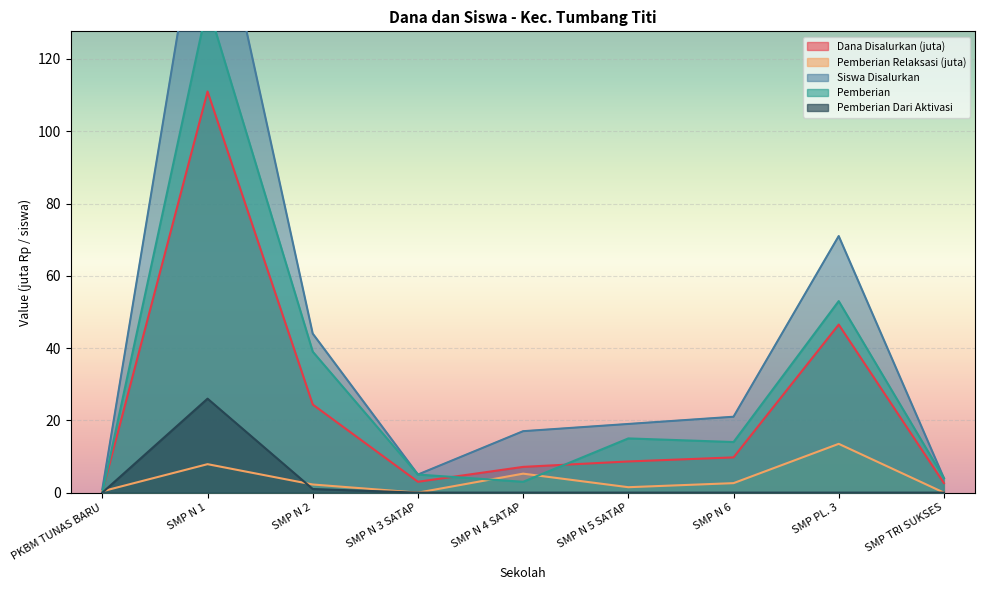

True or false: Pemberian Dari Aktivasi and Siswa Disalurkan cross at least once.

False